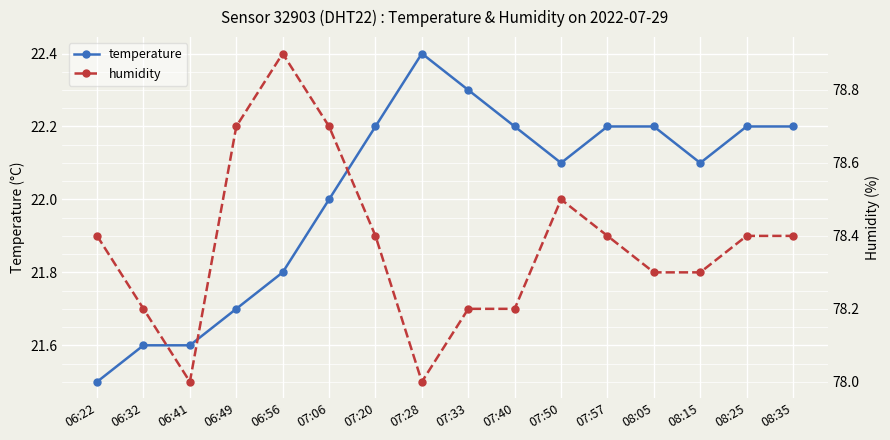

Where is the first local maximum for temperature?

07:28